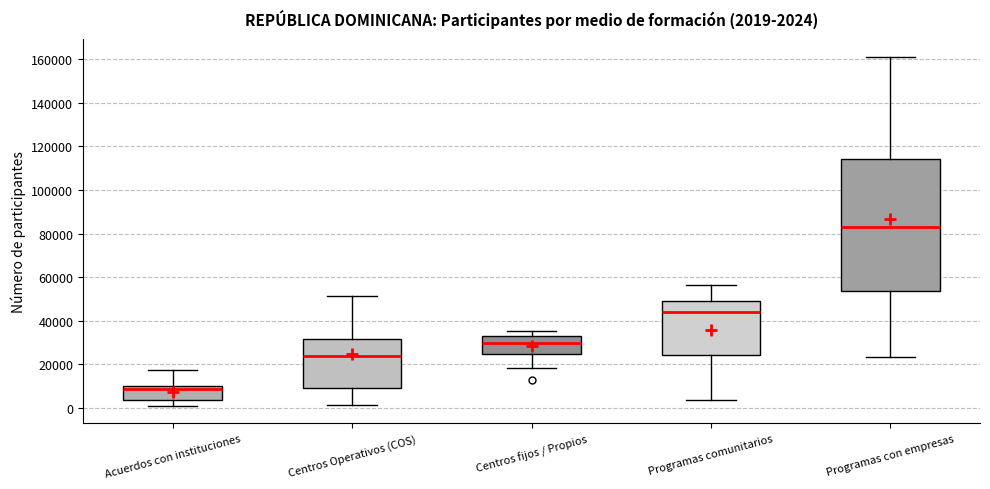

Which box is the tallest, from its lower edge to its upper edge?

Programas con empresas